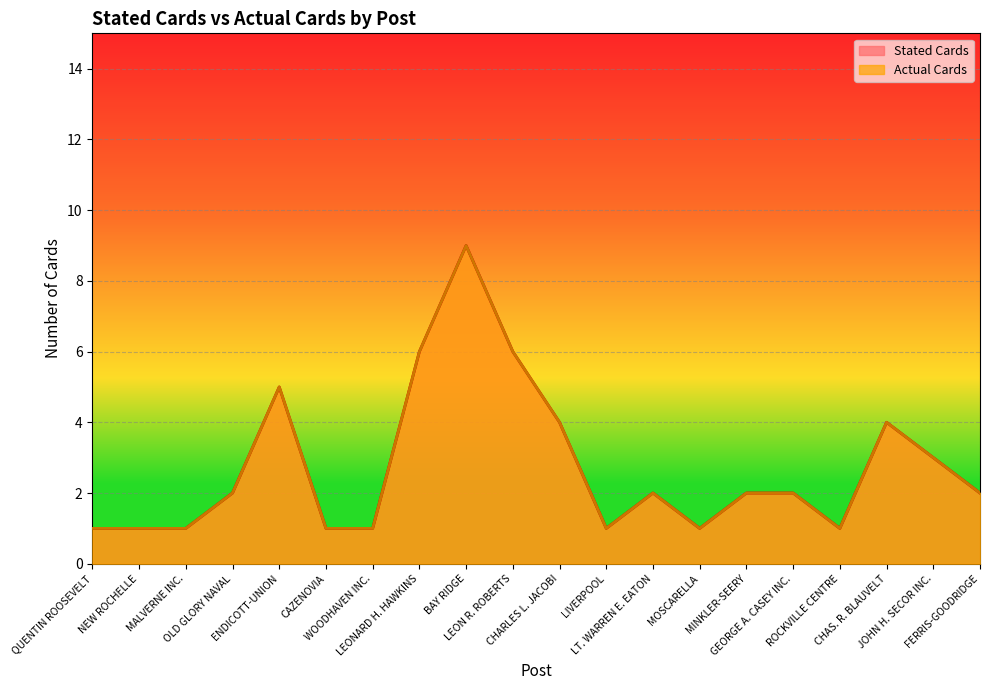

What is the approximate value of Stated Cards at MALVERNE INC.?

1